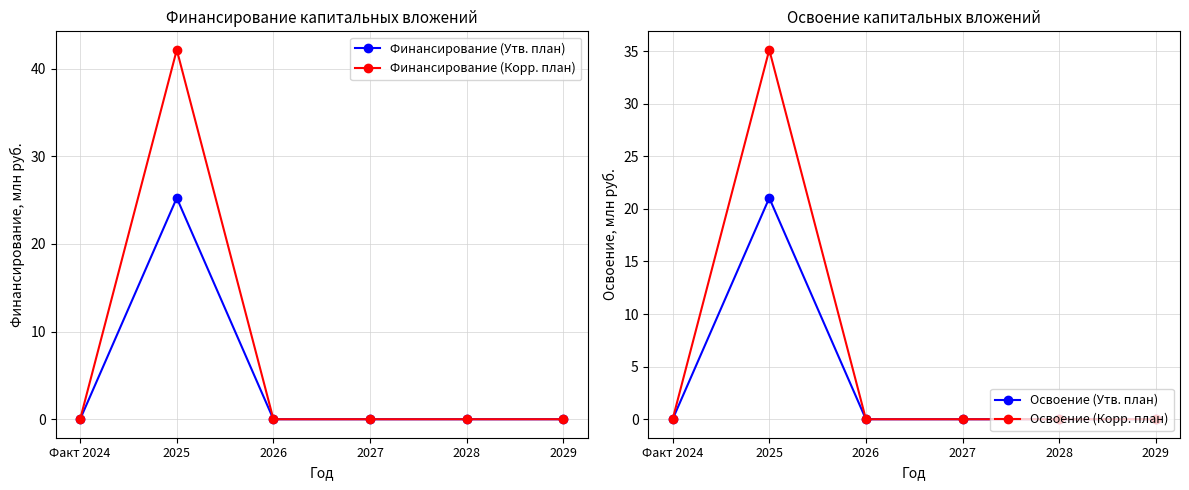

Between Факт 2024 and 2025, which is larger?

2025